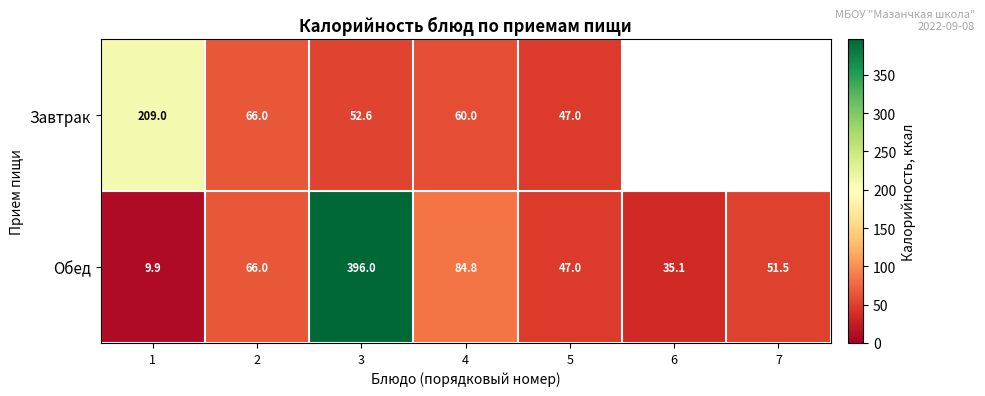

What is the difference between the highest and lowest values at 4?

24.8